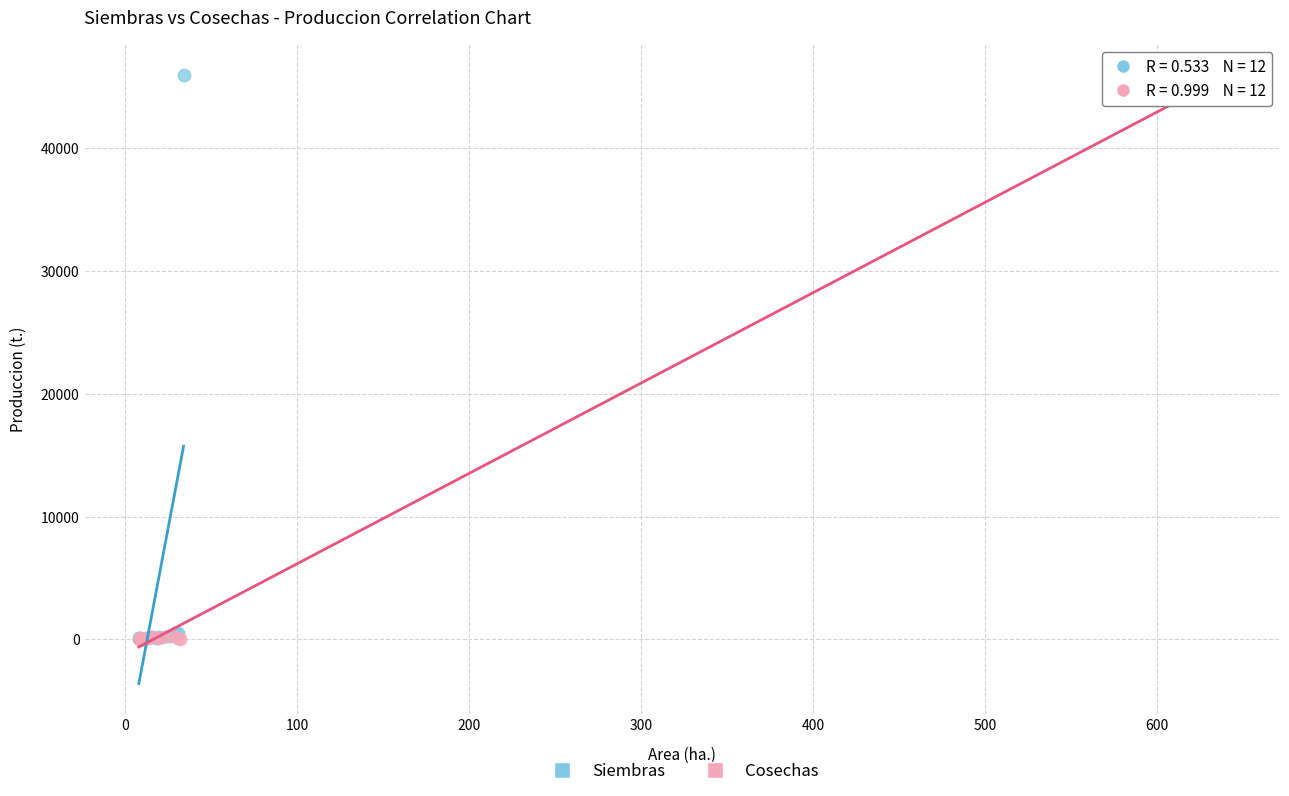

Which series has the largest Y range (max minus min)?

Cosechas